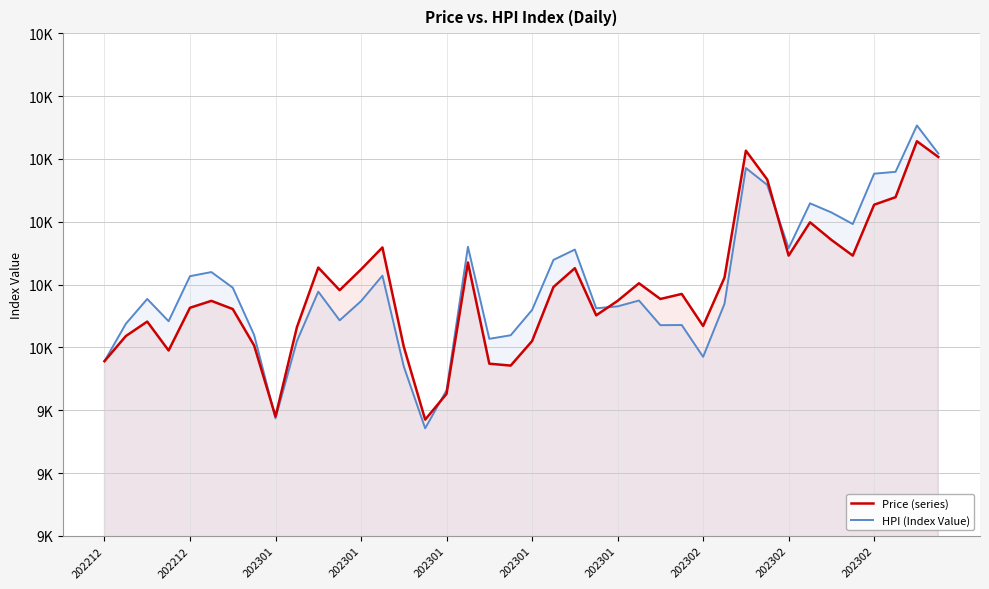

Does the chart have visible grid lines?

Yes